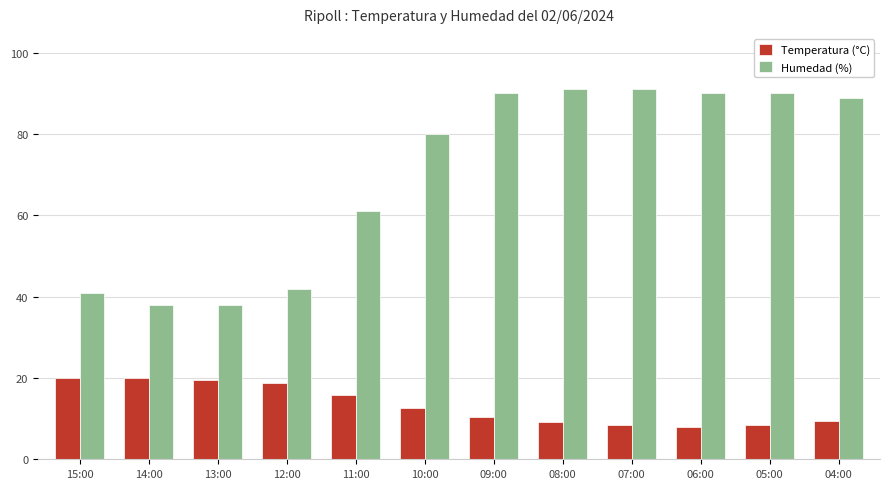

What is the total value across all series at 04:00?

98.3